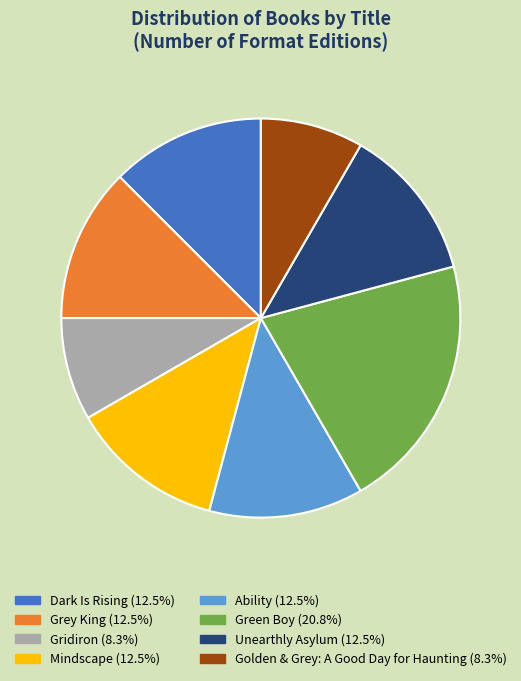

Is there any slice that represents more than half of the pie?

No